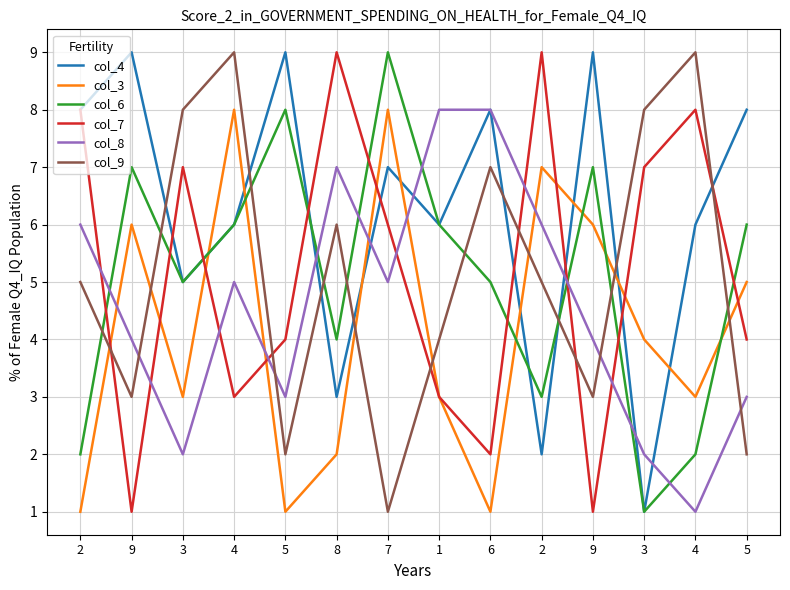

How many lines are shown in the chart?

6